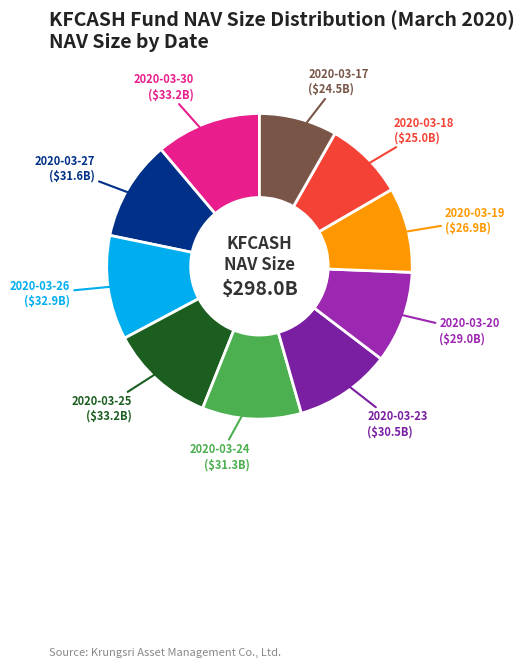

Does 2020-03-20 account for over 50% of the chart?

No